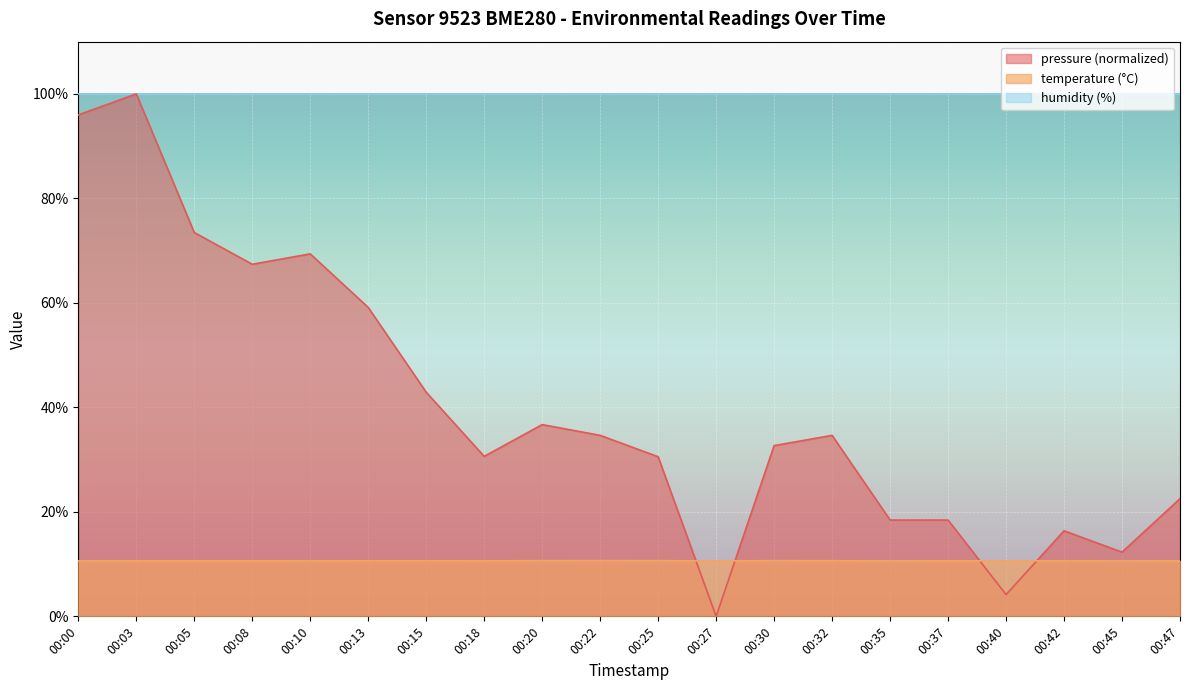

At 00:40, list the series in order from smallest to largest.

pressure (normalized), temperature (°C), humidity (%)